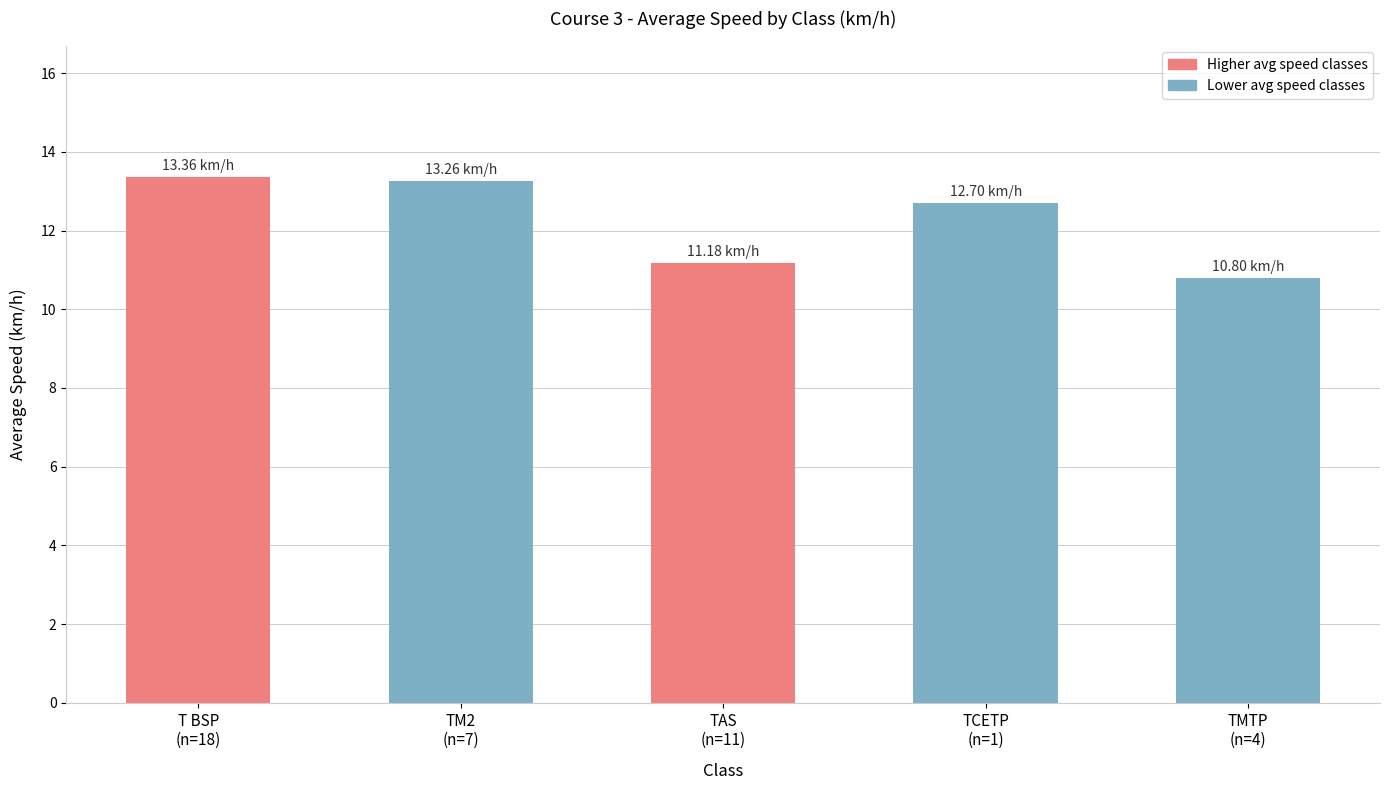

Is it true that the value at TM2
(n=7) is 13.3?

True